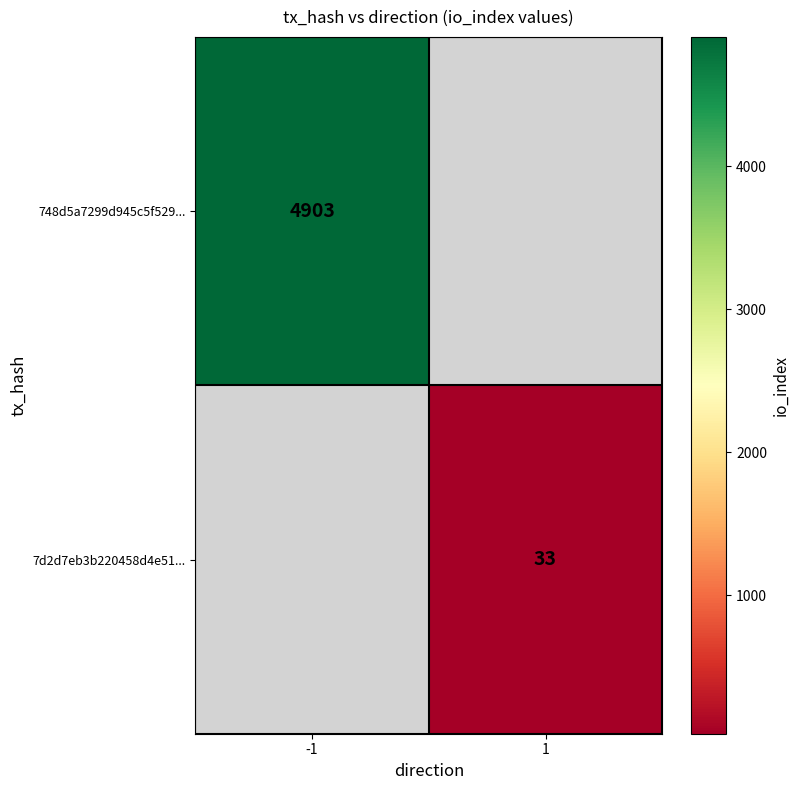

The 7d2d7eb3b220458d4e51... series shows 33 at 1. True or false?

True